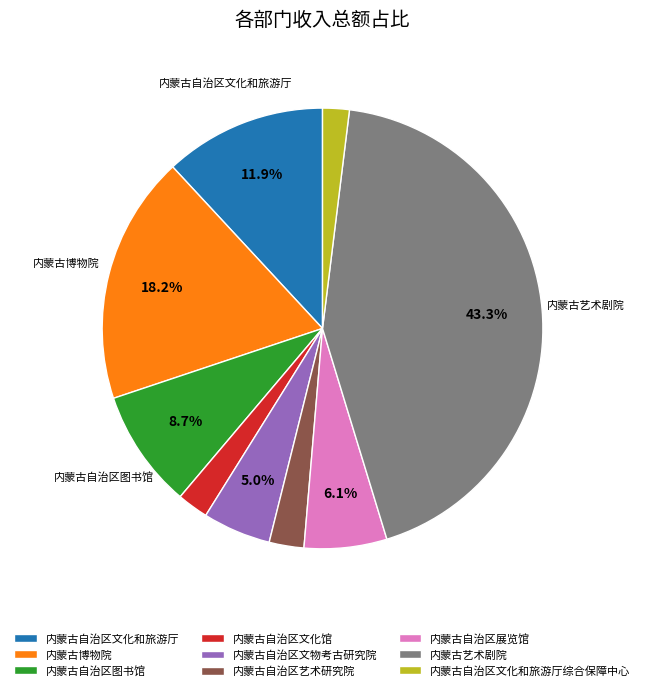

Is there a majority slice in this chart?

No